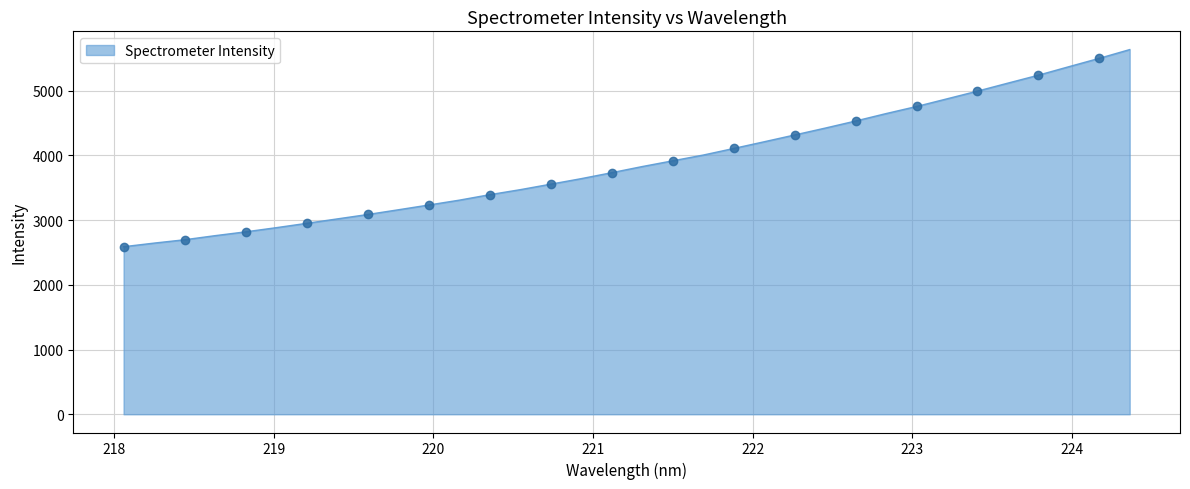

What is the label of the 22nd point from the right?

220.3533